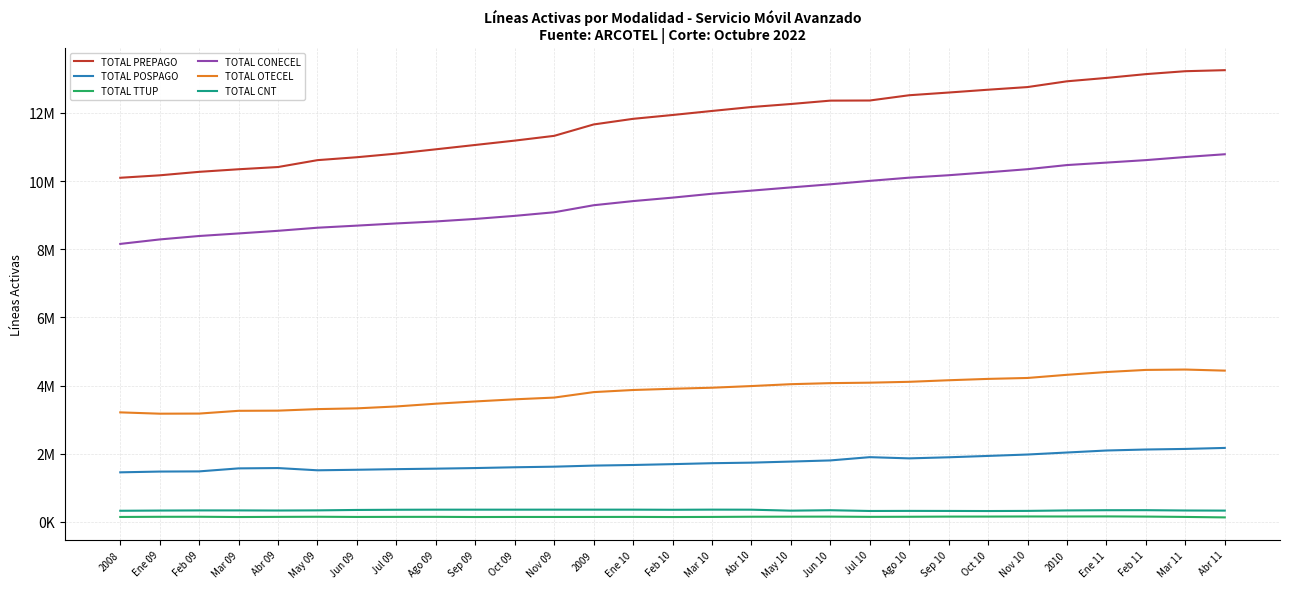

At which label is TOTAL PREPAGO closest to 11676663?

2009